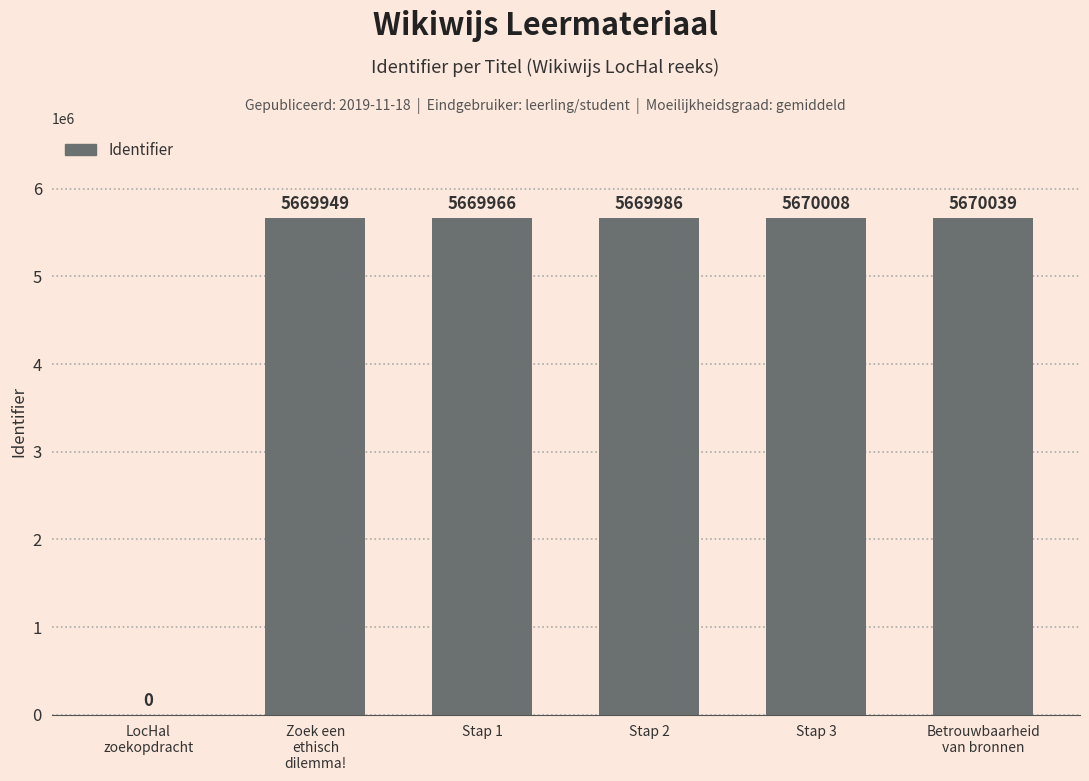

Reading left to right, what are all the values shown in this chart?

0	5669949	5669966	5669986	5670008	5670039